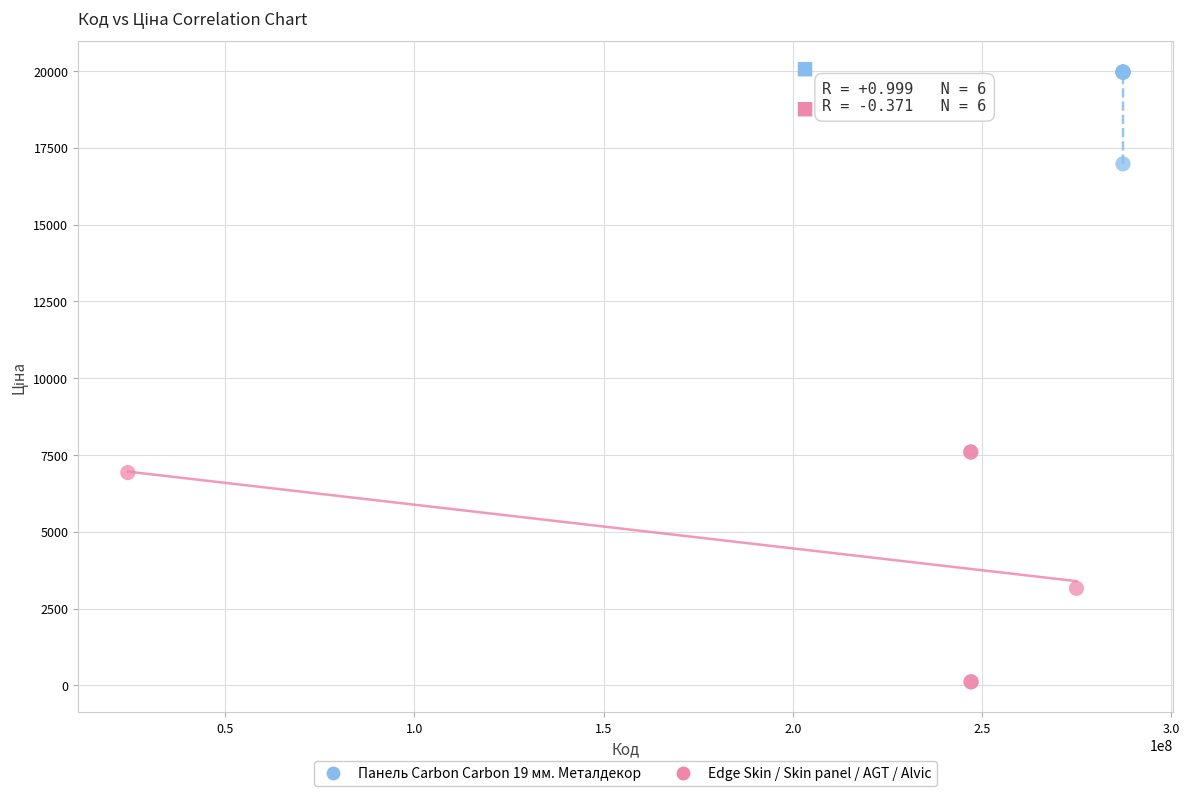

Which series contains the lowest Y value?

Edge Skin / Skin panel / AGT / Alvic